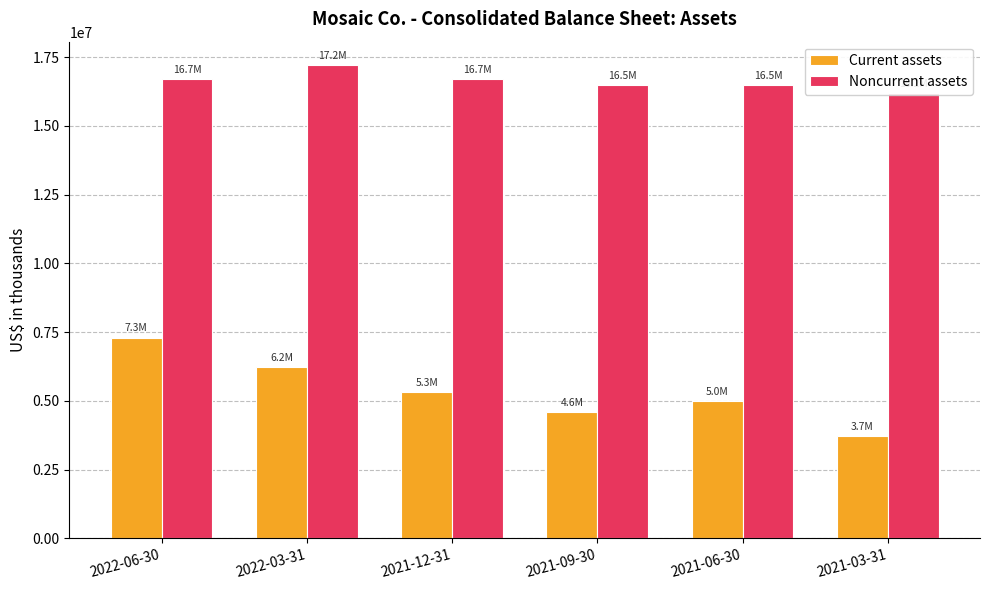

Between 2021-06-30 and 2021-03-31, which series saw the biggest shift?

Current assets